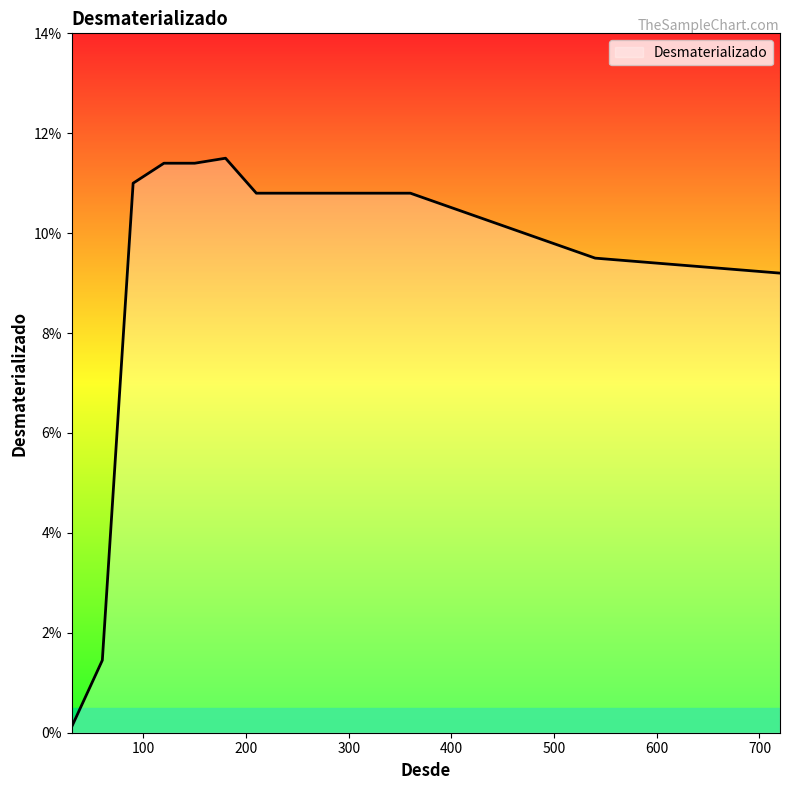

Does the chart have visible grid lines?

No